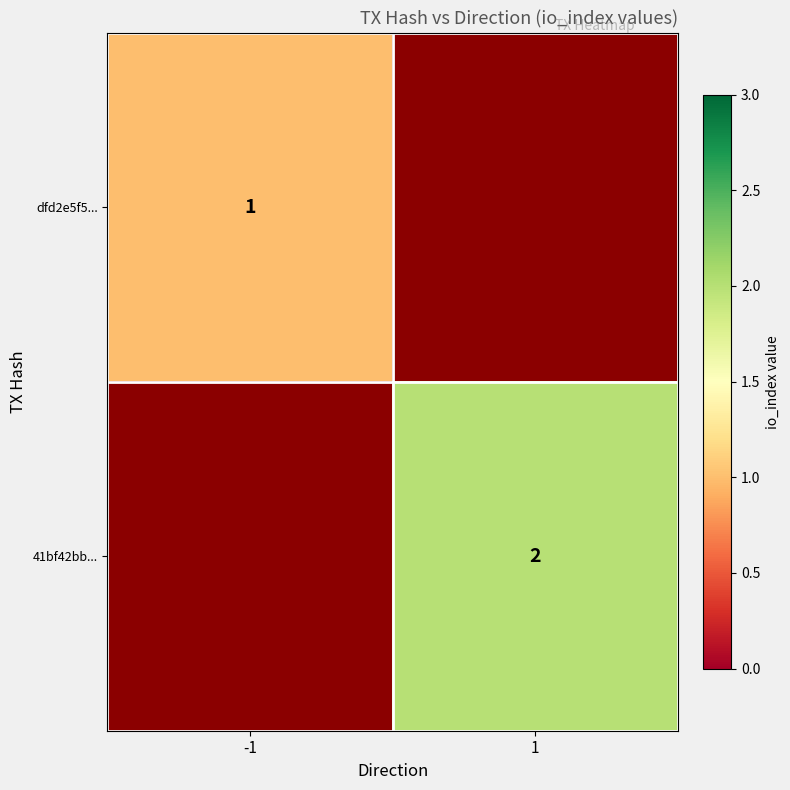

True or false: dfd2e5f5... has a value of 1 at -1.

True